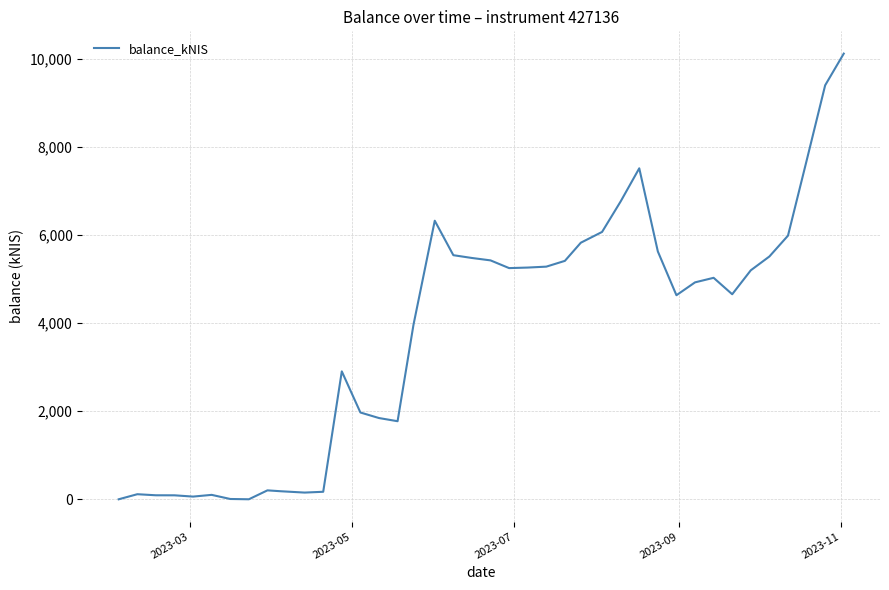

What is the maximum value shown in the chart?

10127.2